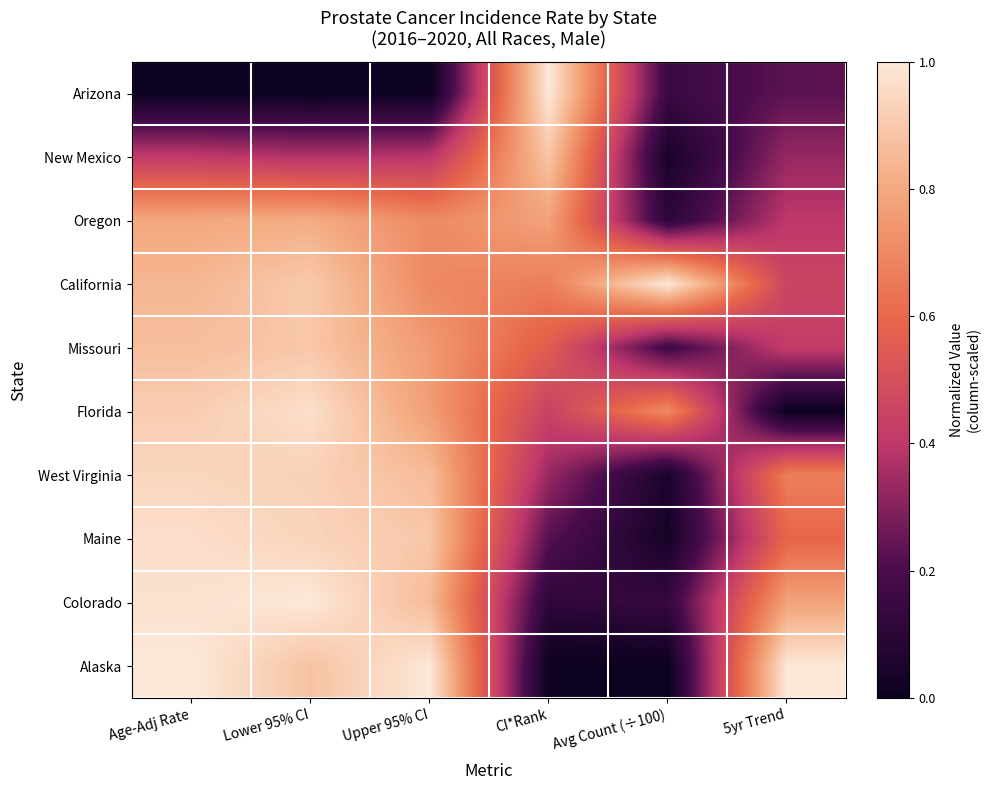

Which category has the highest value across all series?

CI*Rank